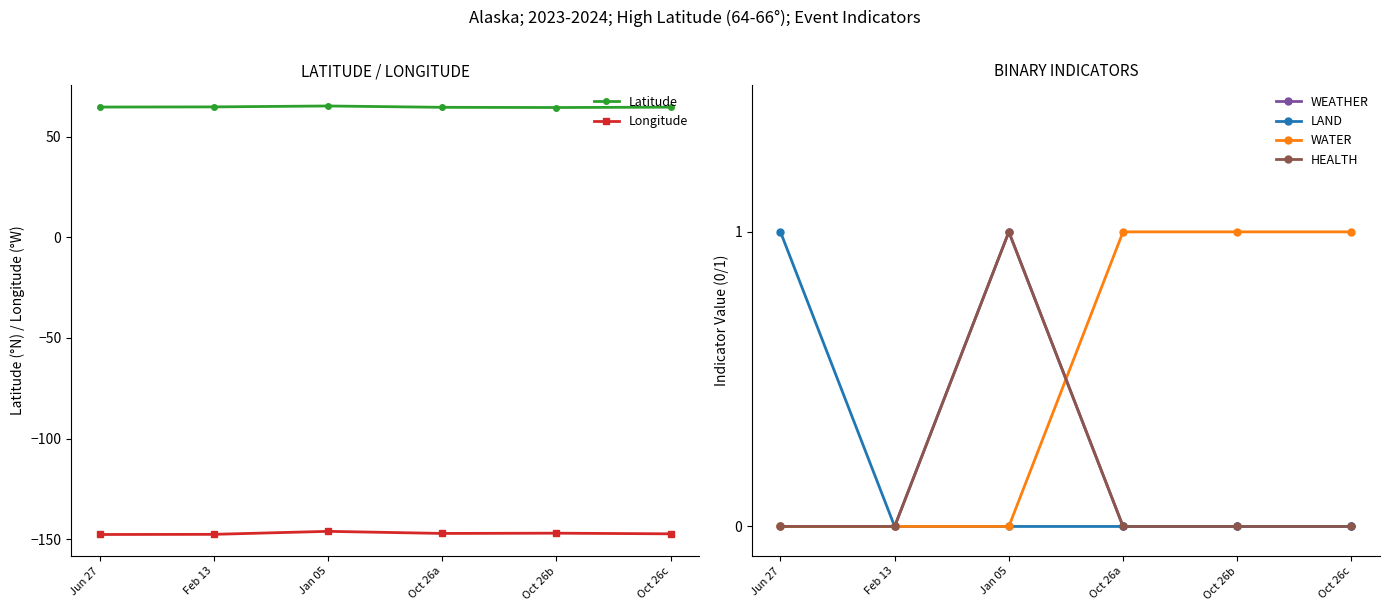

What is the highest value of the Longitude series?

-146.1